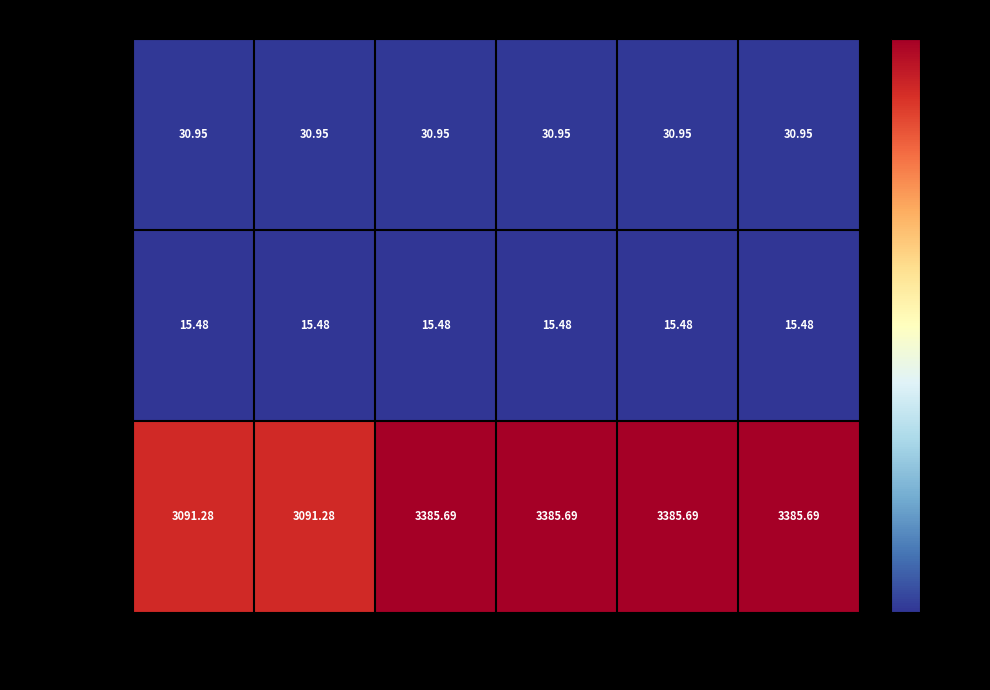

Is the value of Крайка 44x1 at 4982 MV greater than the value of Крайка 22x1 at 4981 MV?

Yes